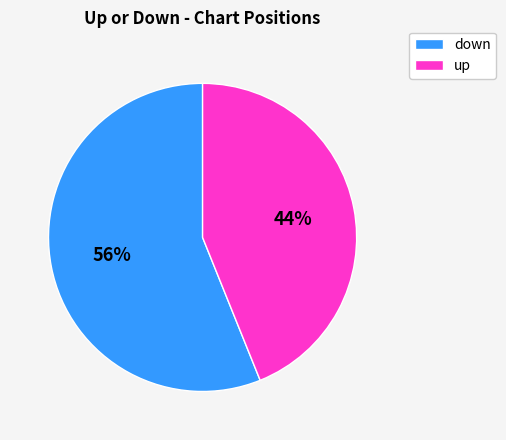

To the nearest percent, what portion does down represent?

56%